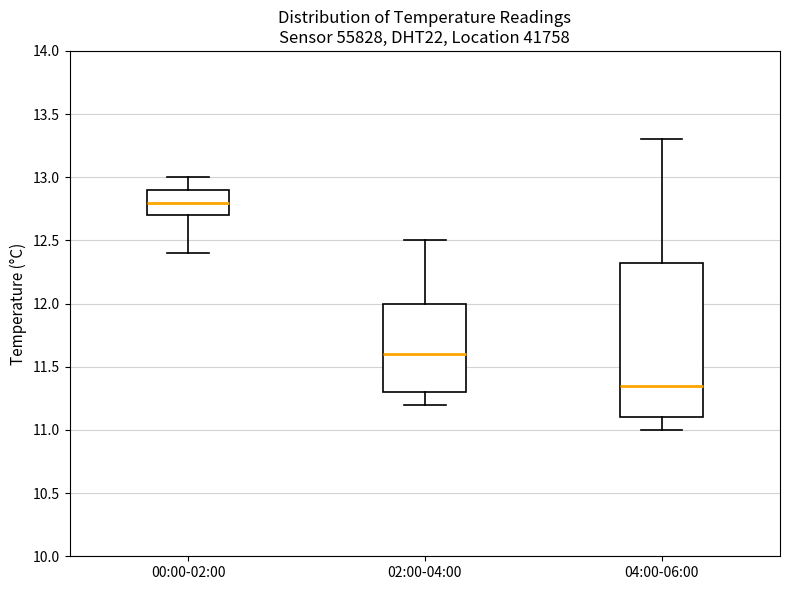

Comparing the boxes themselves (not the whiskers), which one is the tallest?

04:00-06:00